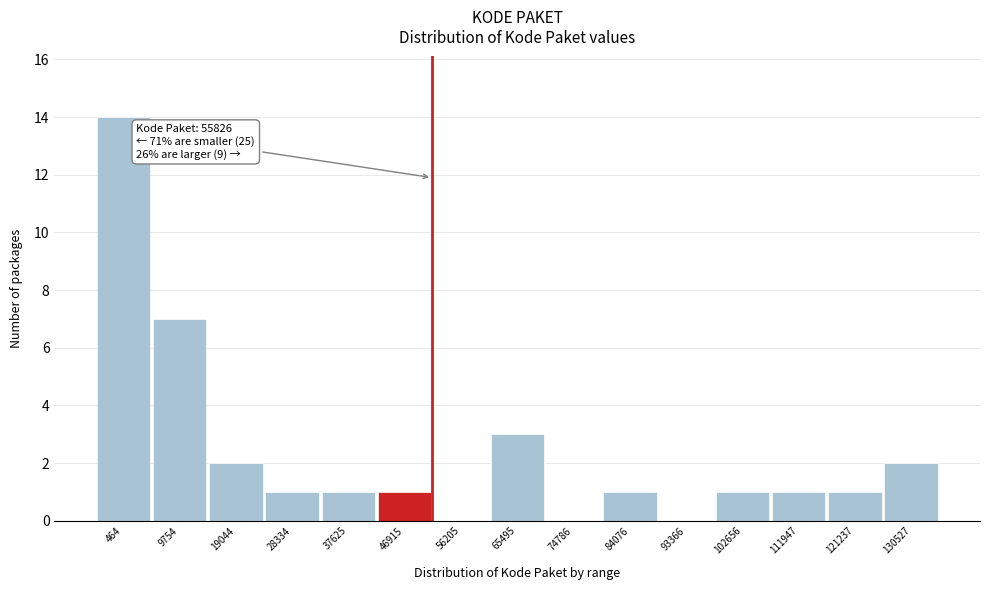

Reading right to left, what are all the values shown in this chart?

130527=2	121237=1	111947=1	102656=1	93366=0	84076=1	74786=0	65495=3	56205=0	46915=1	37625=1	28334=1	19044=2	9754=7	464=14